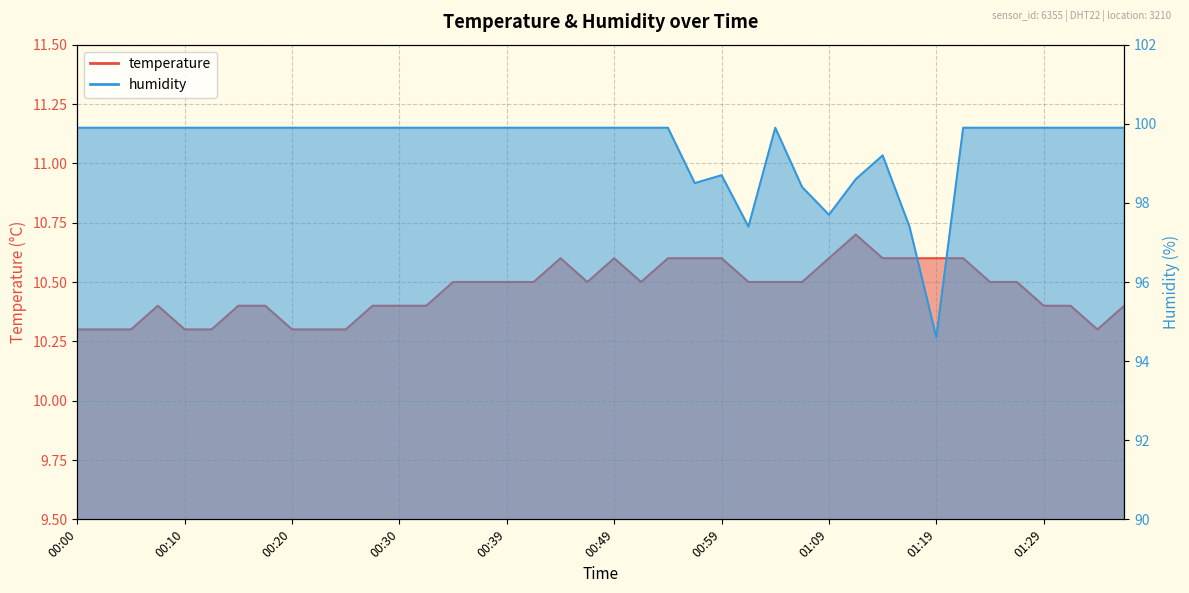

How many values in the humidity series exceed 99?

32